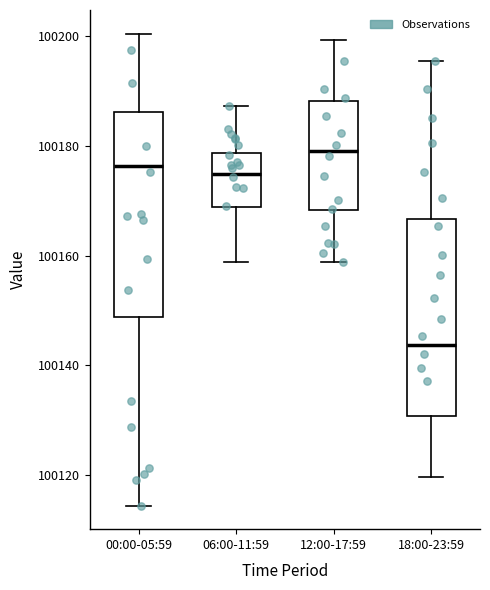

Which box has the highest median line?

12:00-17:59